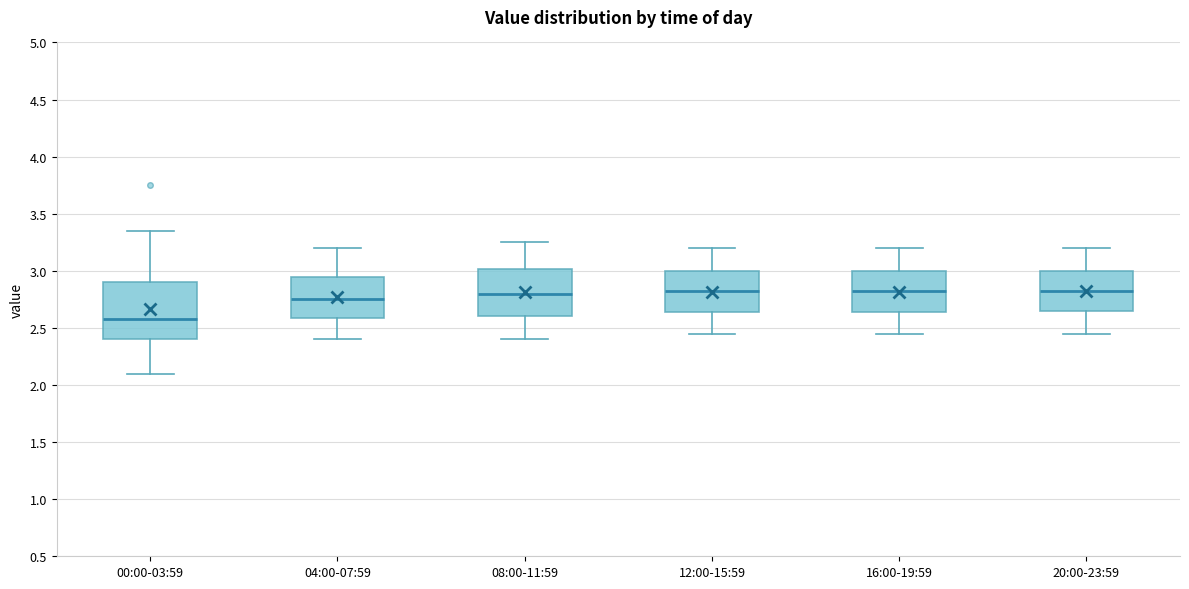

Comparing the boxes themselves (not the whiskers), which one is the tallest?

00:00-03:59